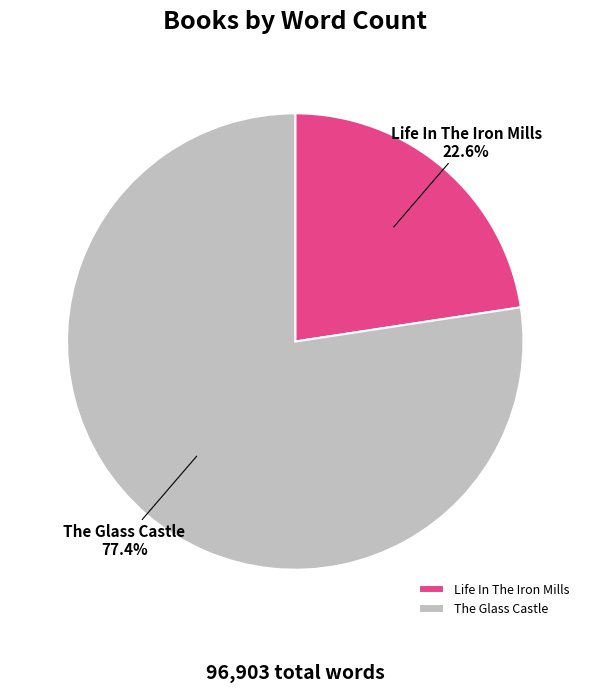

True or false: The Glass Castle accounts for 67% of the total.

False